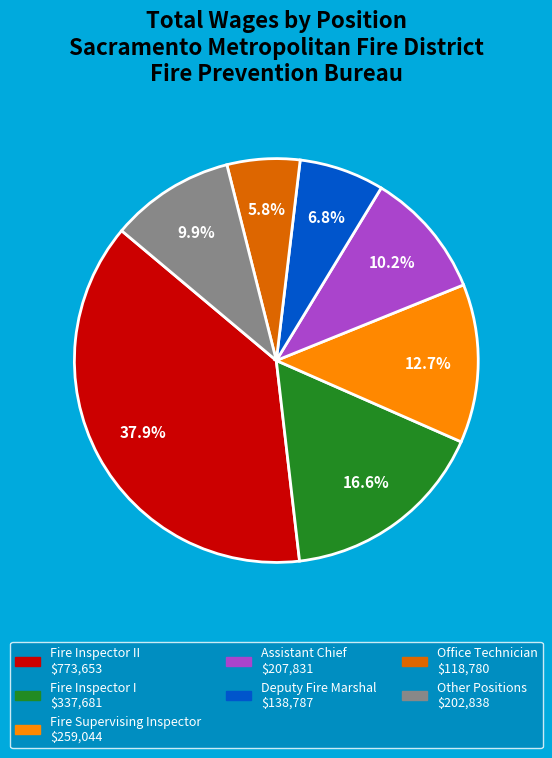

Is there a majority slice in this chart?

No